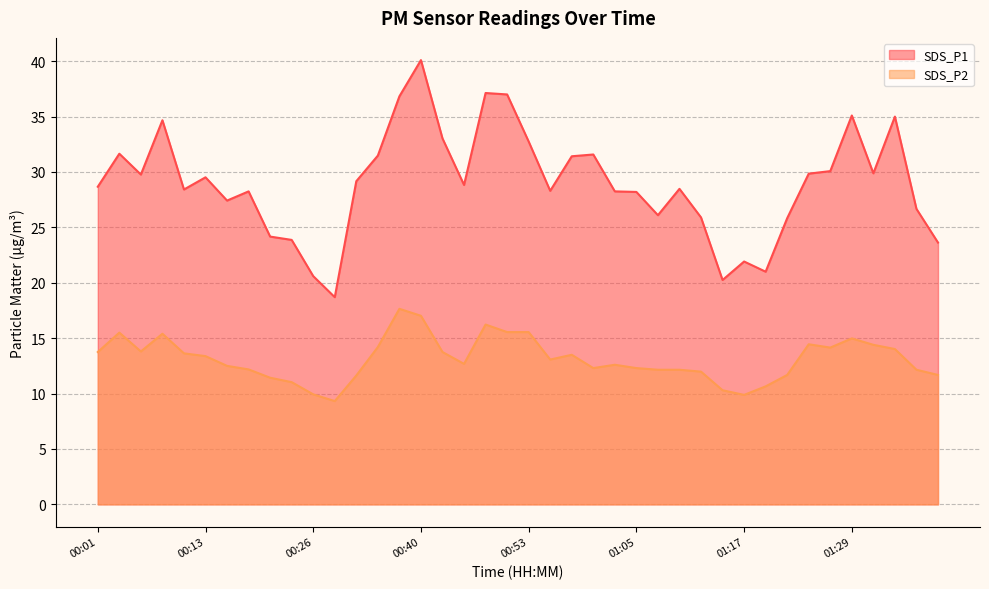

True or false: SDS_P2 and SDS_P1 cross at least once.

False